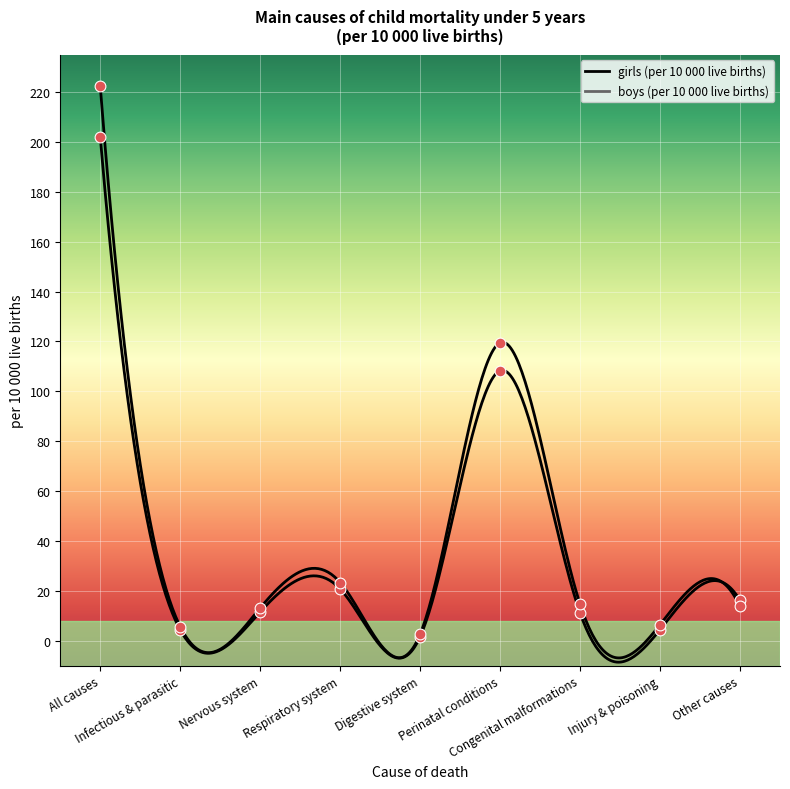

At how many categories does at least one series exceed 191?

1